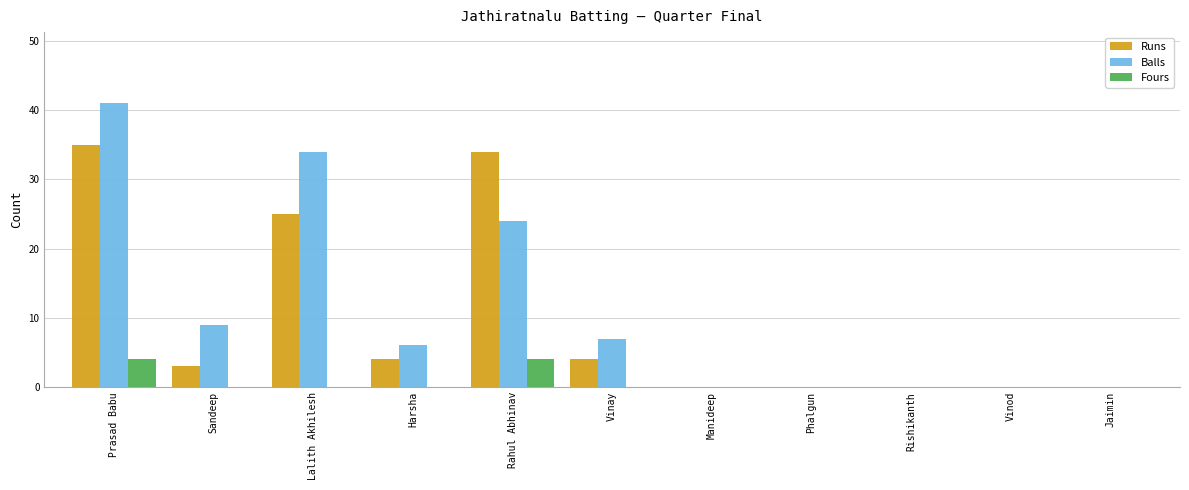

Is the value of Fours at Lalith Akhilesh greater than the value of Runs at Sandeep?

No